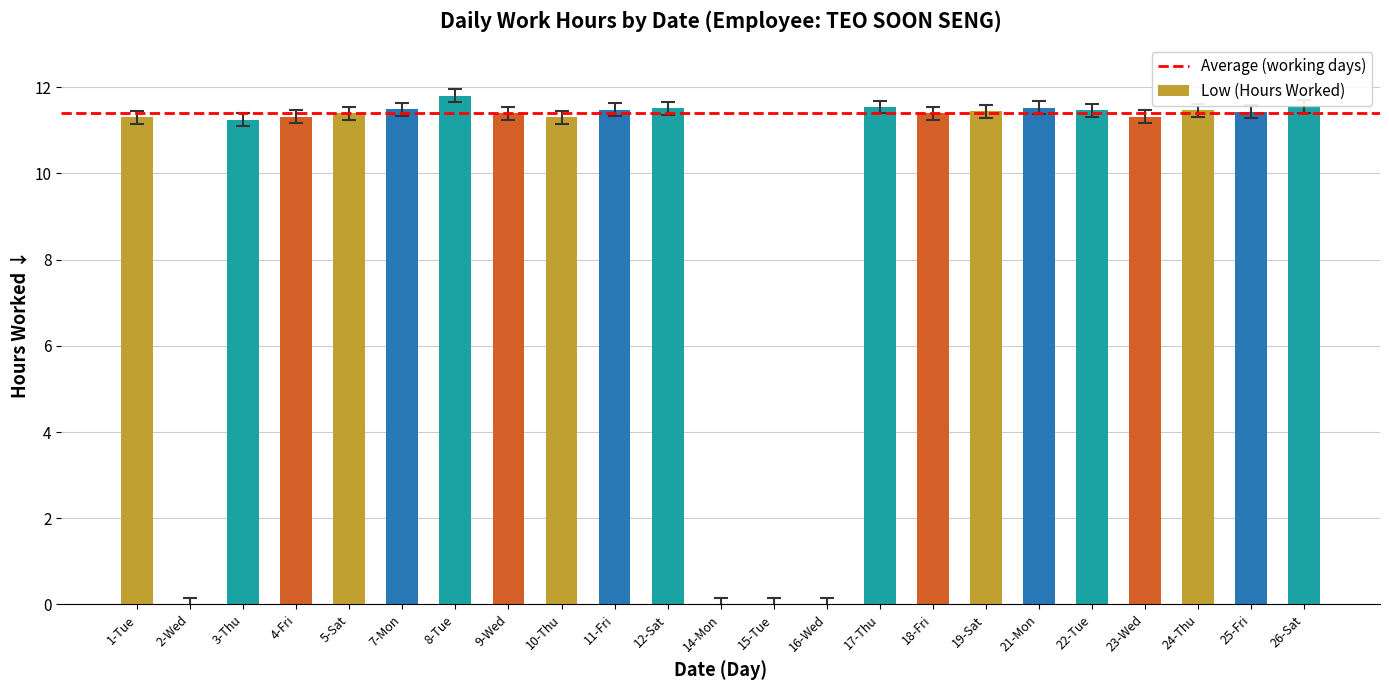

The value at 10-Thu is 11.3. True or false?

True